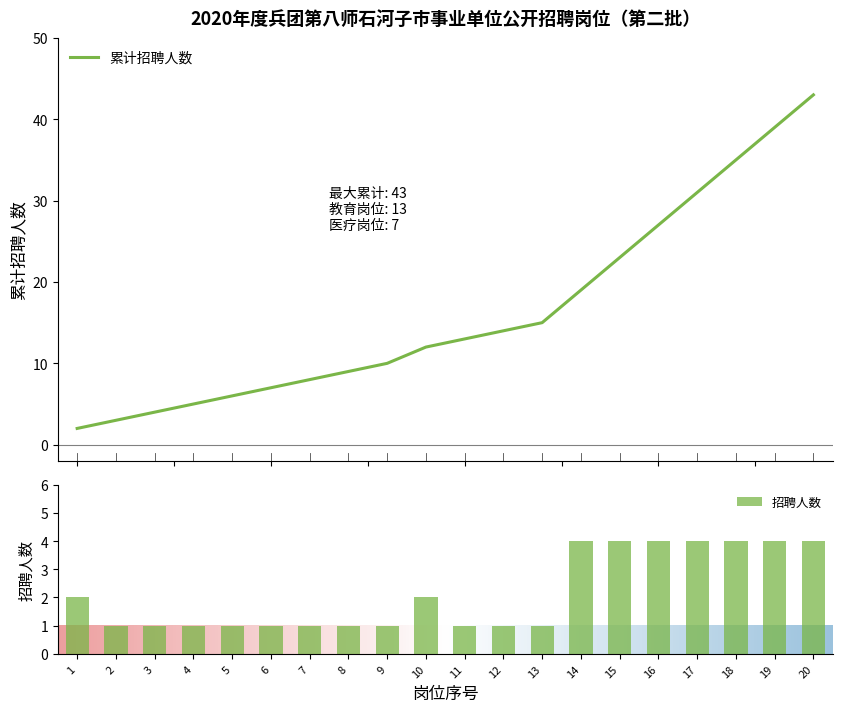

At which category does the chart reach its minimum across all series?

2